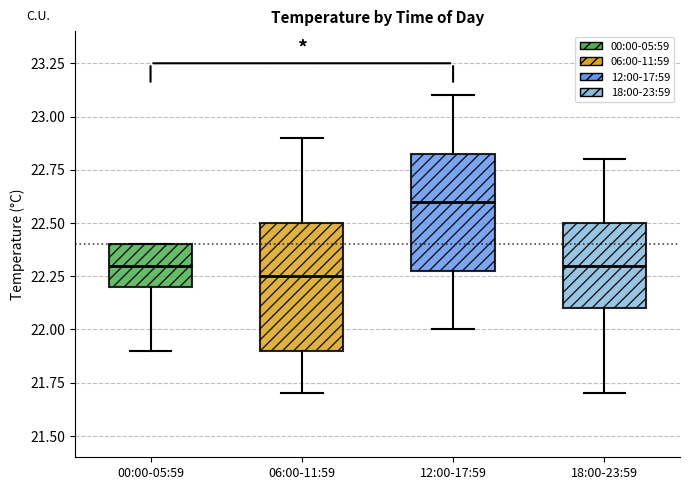

Reading left to right, transcribe this box plot: for each box, give where its median line is, the range the box spans, and where its two whiskers end, as read against the y-axis. The values are not printed on the chart, so give them approximately, as read against the axis.

00:00-05:59: median 22.30, box 22.20 to 22.40, whiskers 21.90 to 22.40
06:00-11:59: median 22.25, box 21.90 to 22.50, whiskers 21.70 to 22.90
12:00-17:59: median 22.60, box 22.30 to 22.85, whiskers 22.00 to 23.10
18:00-23:59: median 22.30, box 22.10 to 22.50, whiskers 21.70 to 22.80